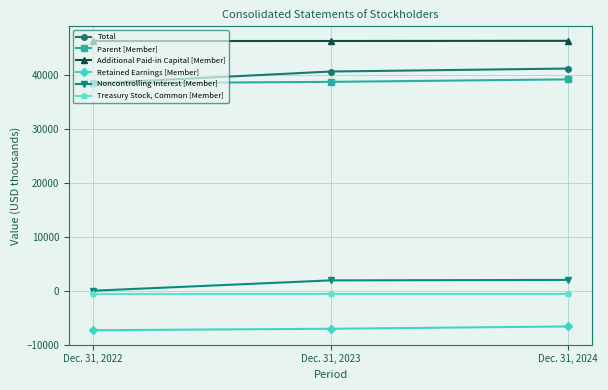

Which category has the lowest value in the Noncontrolling Interest [Member] series?

Dec. 31, 2022